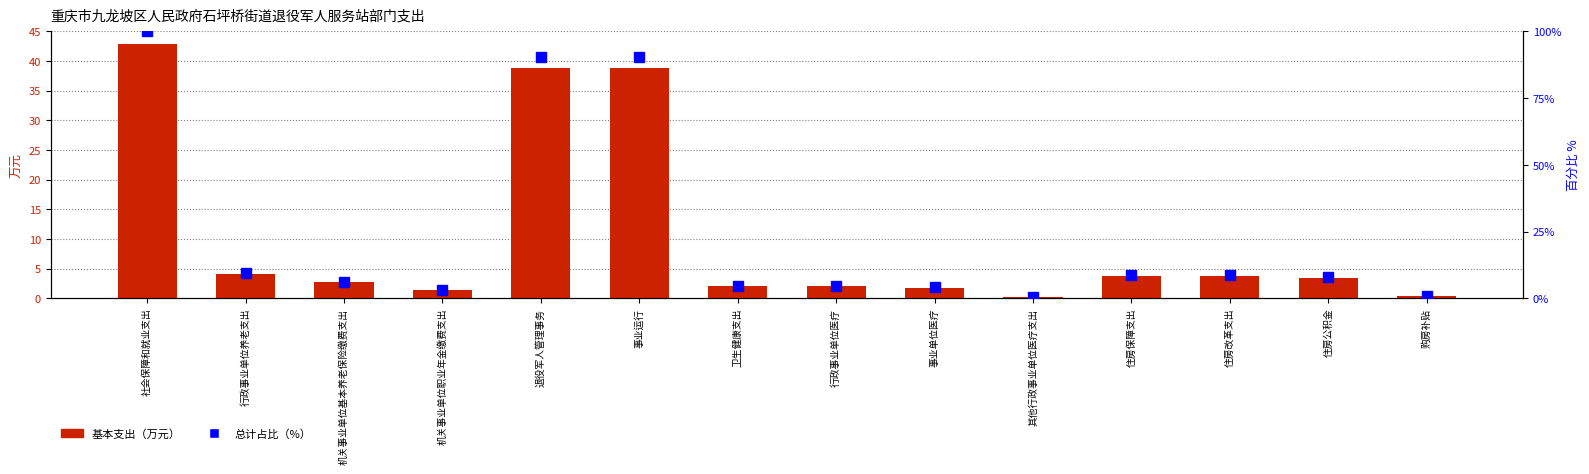

What position from the right is 卫生健康支出?

8